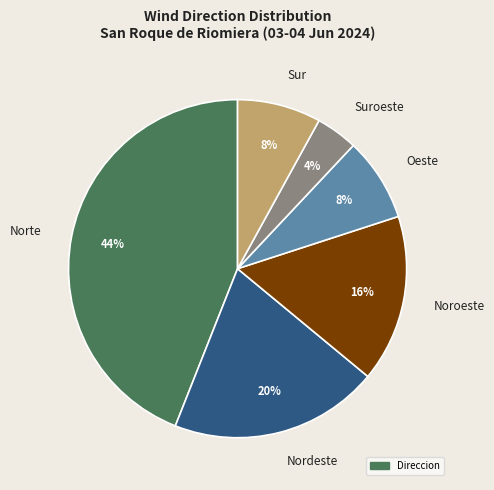

How many slices are in this pie chart?

6